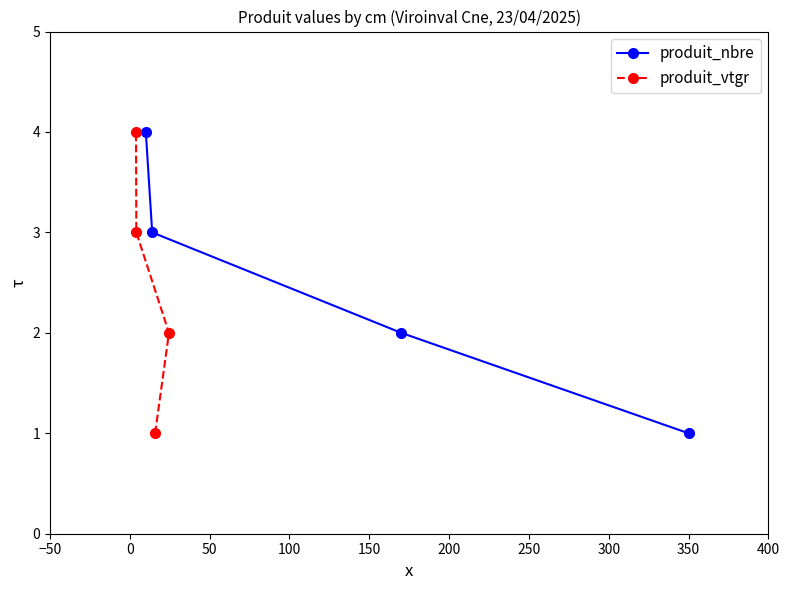

What is the highest value of the produit_nbre series?

4